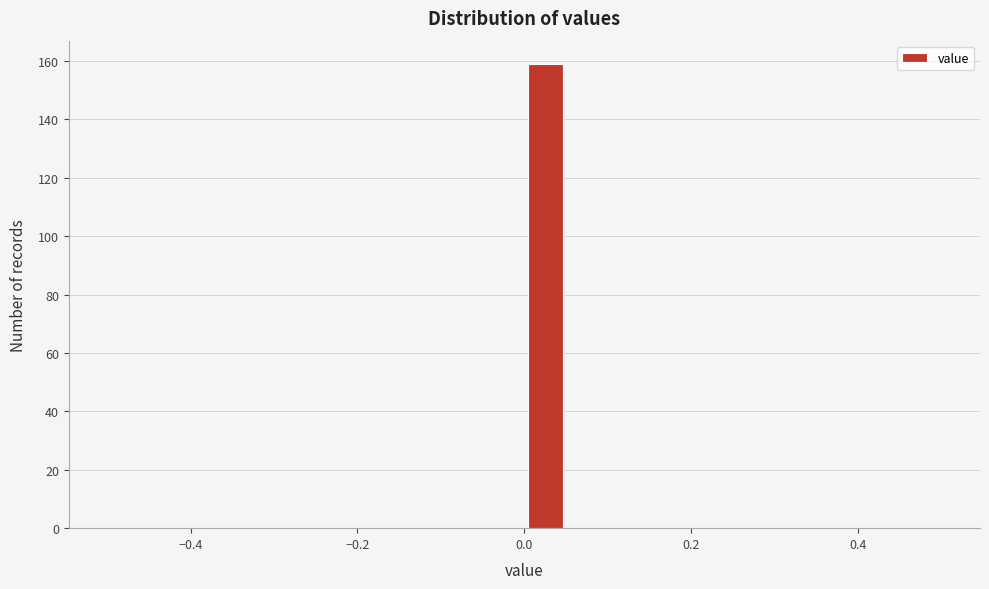

Read against the x-axis, roughly where is the centre of the tallest bar?

0.02